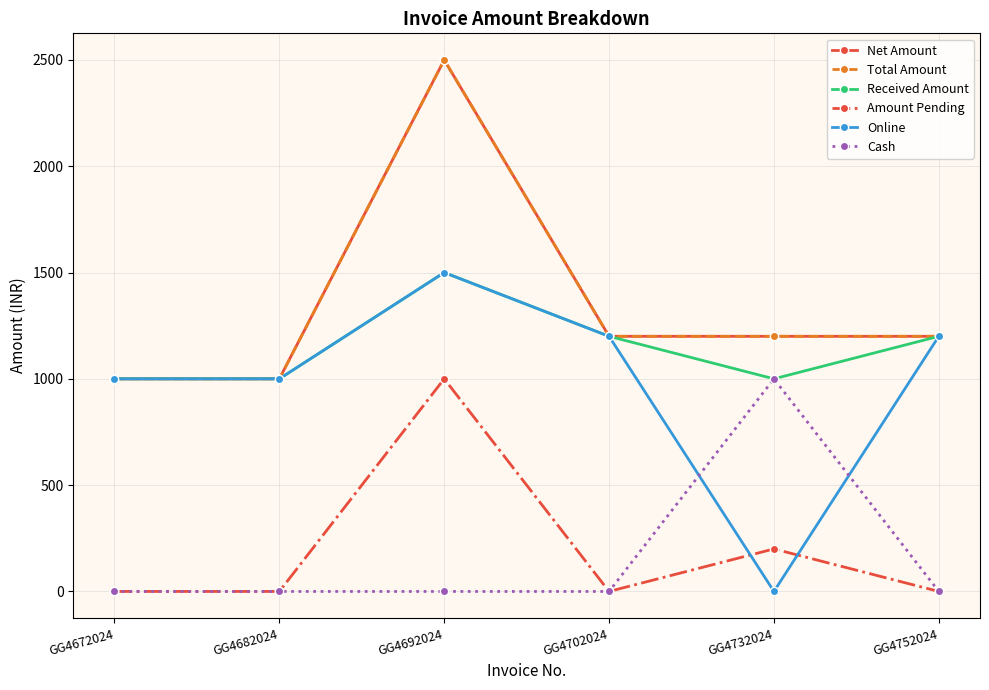

How many interior local peaks does the Cash series have?

1